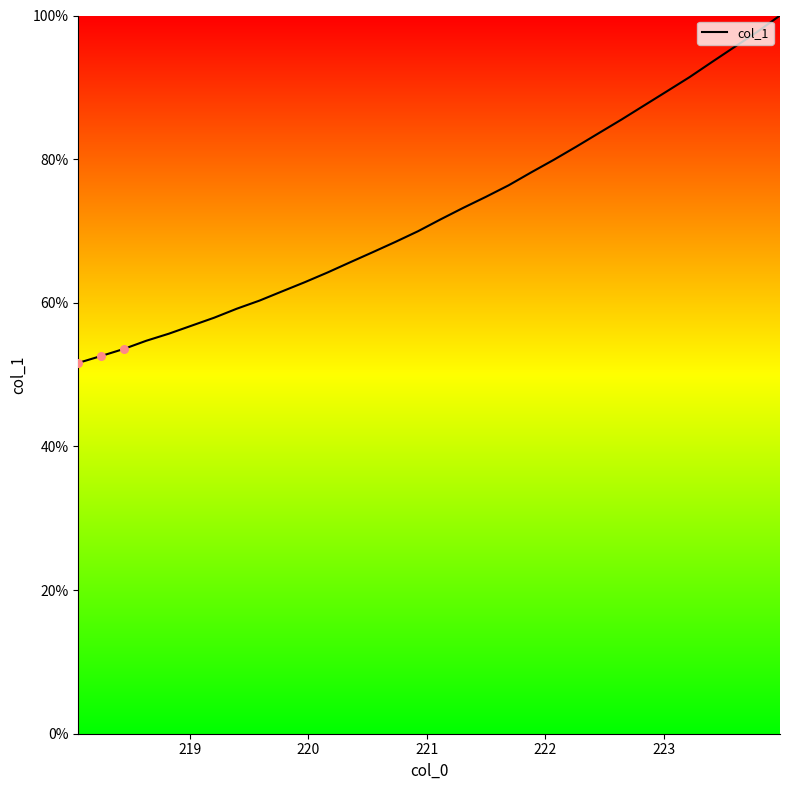

What is the minimum value shown in the chart?

51.6